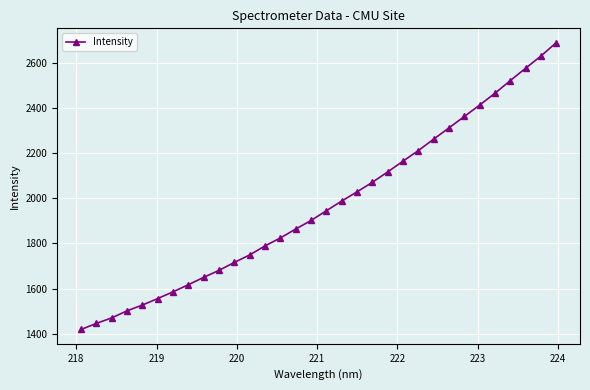

What is the value of the 9th point from the left?

1650.1